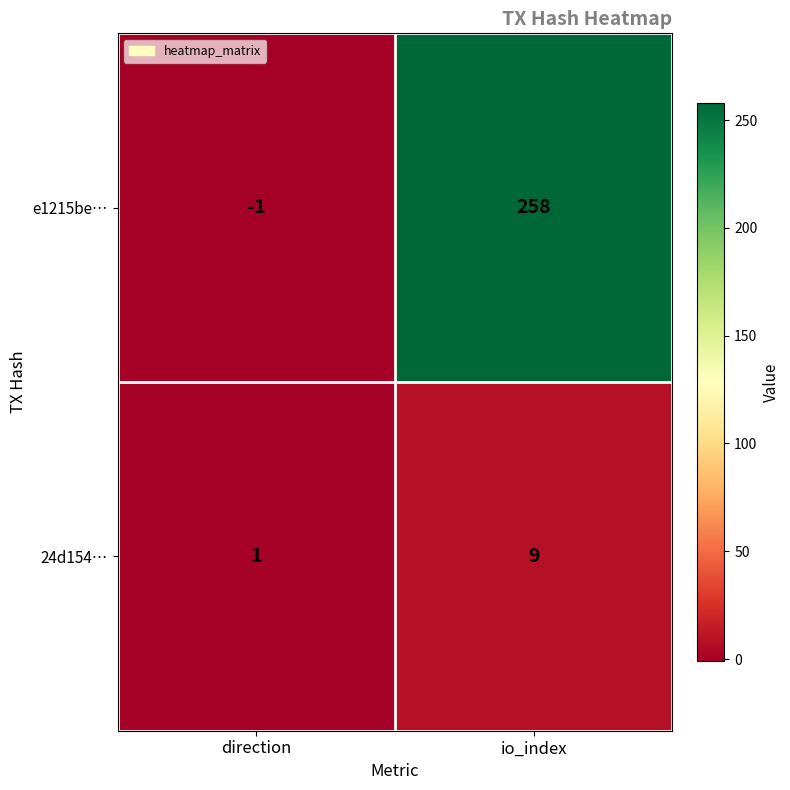

What is the difference between the maximum and minimum values in the 24d154… series?

8